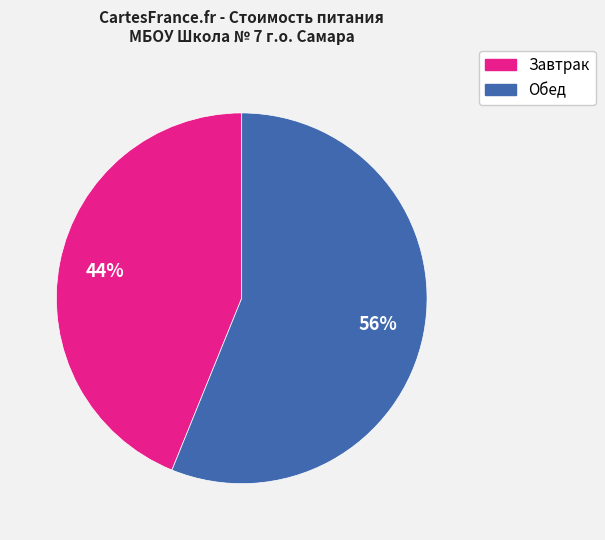

Which has a higher value, Обед or Завтрак?

Обед